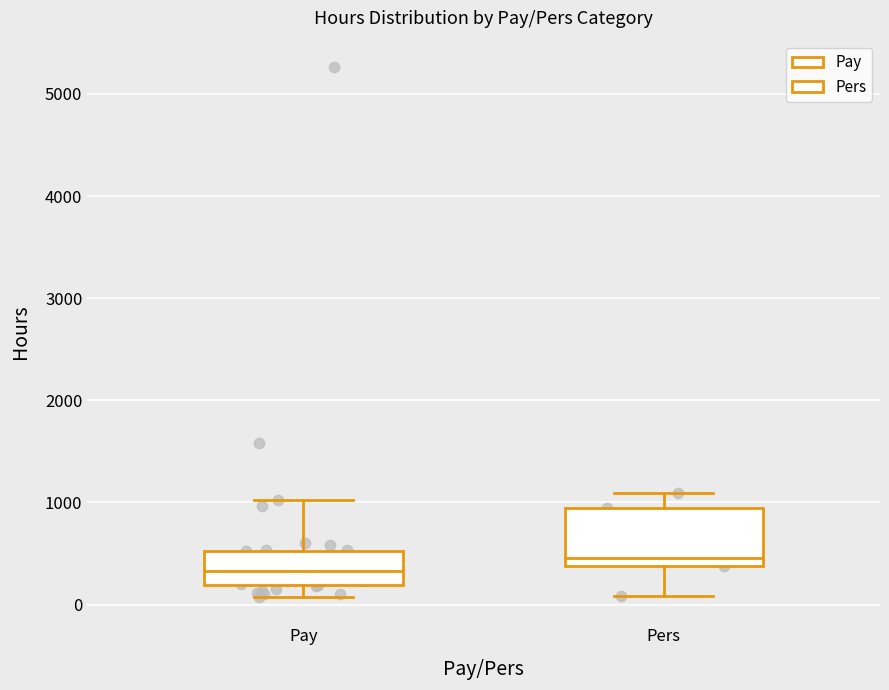

Which box is the tallest, from its lower edge to its upper edge?

Pers